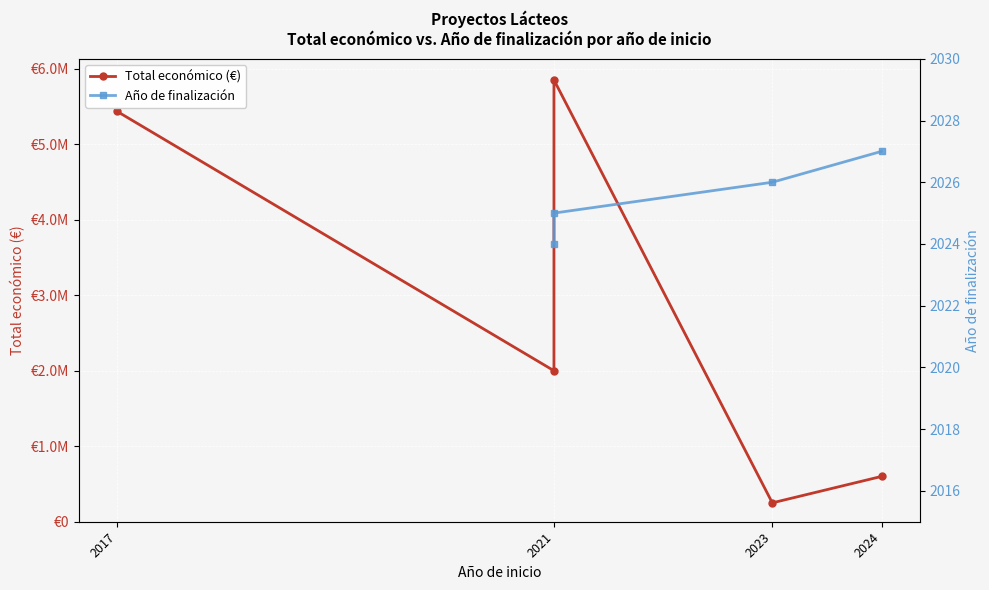

True or false: Año de finalización and Total económico (€) cross at least once.

False